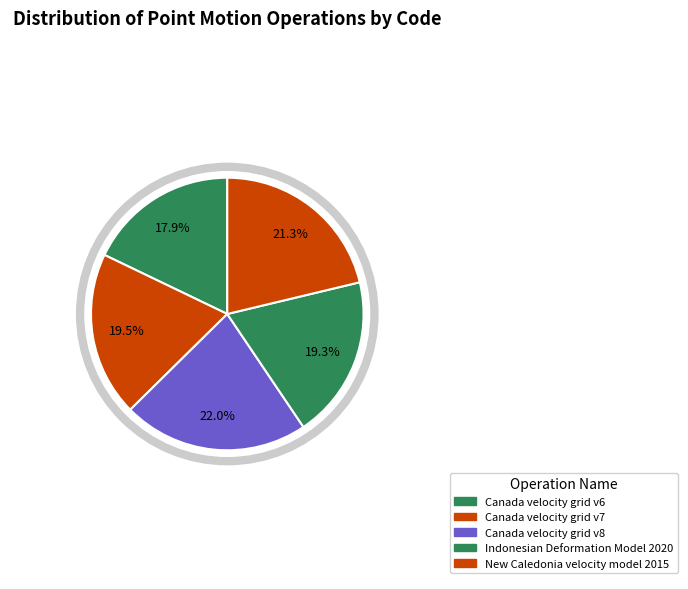

What is the ratio of the value at Canada velocity grid v8 to the value at New Caledonia velocity model 2015?

1.0